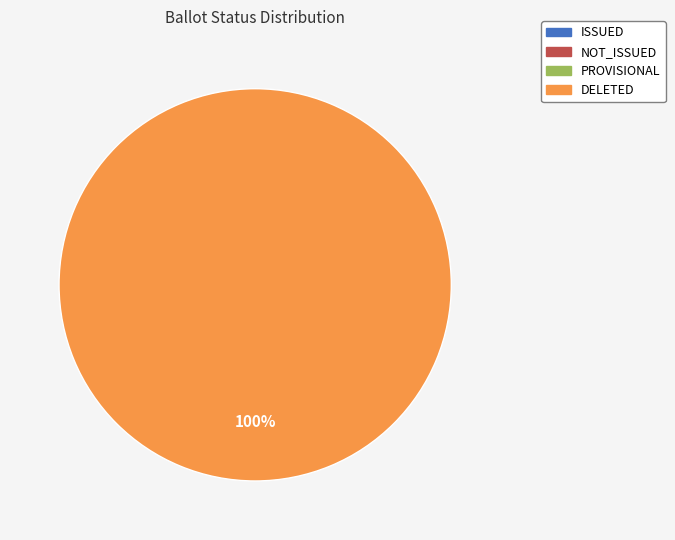

Is there a majority slice in this chart?

Yes